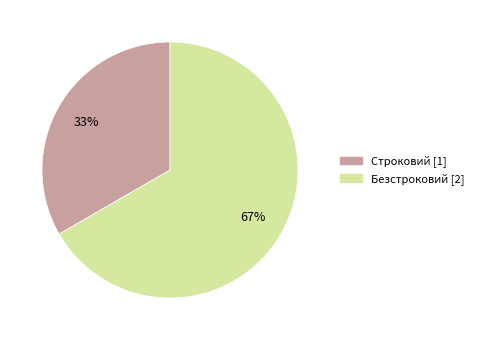

To the nearest percent, what is the combined percentage of Строковий and Безстроковий?

100%